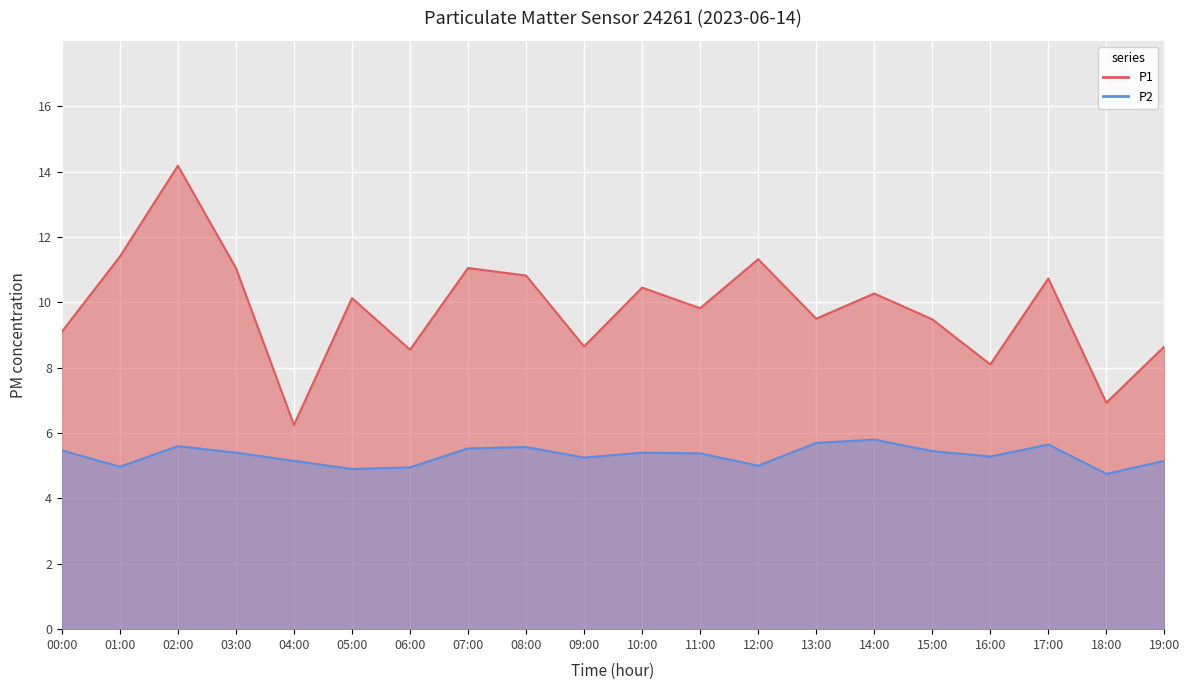

Reading left to right, transcribe all the data shown in this chart.

P1: 00:00=9.1	01:00=11.4	02:00=14.2	03:00=11.1	04:00=6.2	05:00=10.1	06:00=8.6	07:00=11.1	08:00=10.8	09:00=8.7	10:00=10.4	11:00=9.8	12:00=11.3	13:00=9.5	14:00=10.3	15:00=9.5	16:00=8.1	17:00=10.7	18:00=6.9	19:00=8.7
P2: 00:00=5.5	01:00=5.0	02:00=5.6	03:00=5.4	04:00=5.2	05:00=4.9	06:00=5.0	07:00=5.5	08:00=5.6	09:00=5.2	10:00=5.4	11:00=5.4	12:00=5.0	13:00=5.7	14:00=5.8	15:00=5.5	16:00=5.3	17:00=5.7	18:00=4.8	19:00=5.2